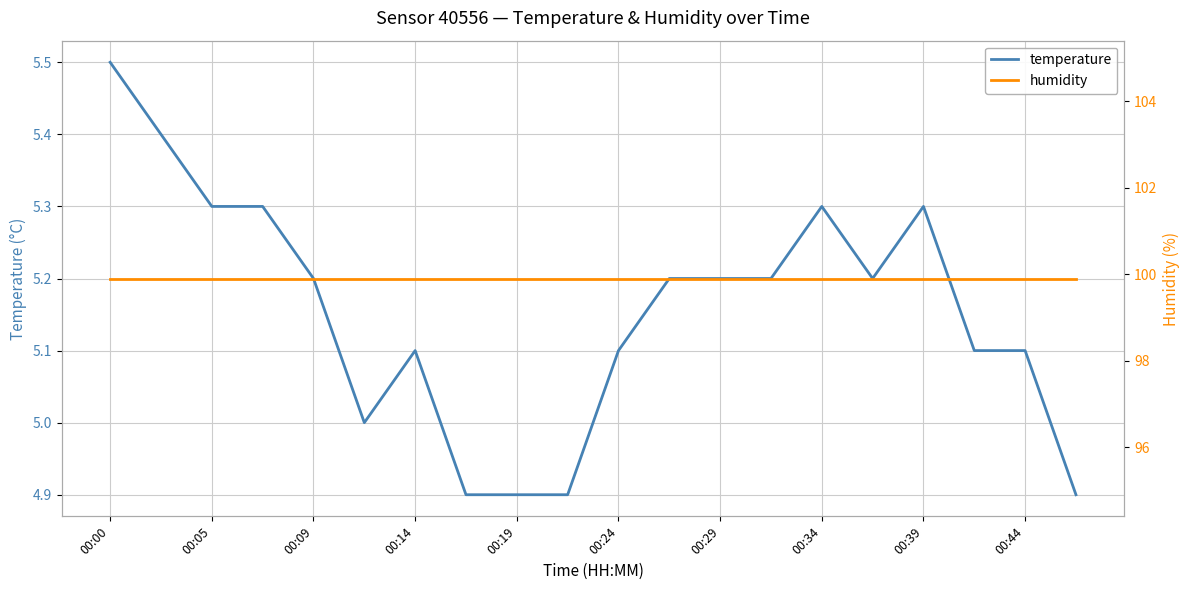

What is the minimum value shown in the chart?

4.9